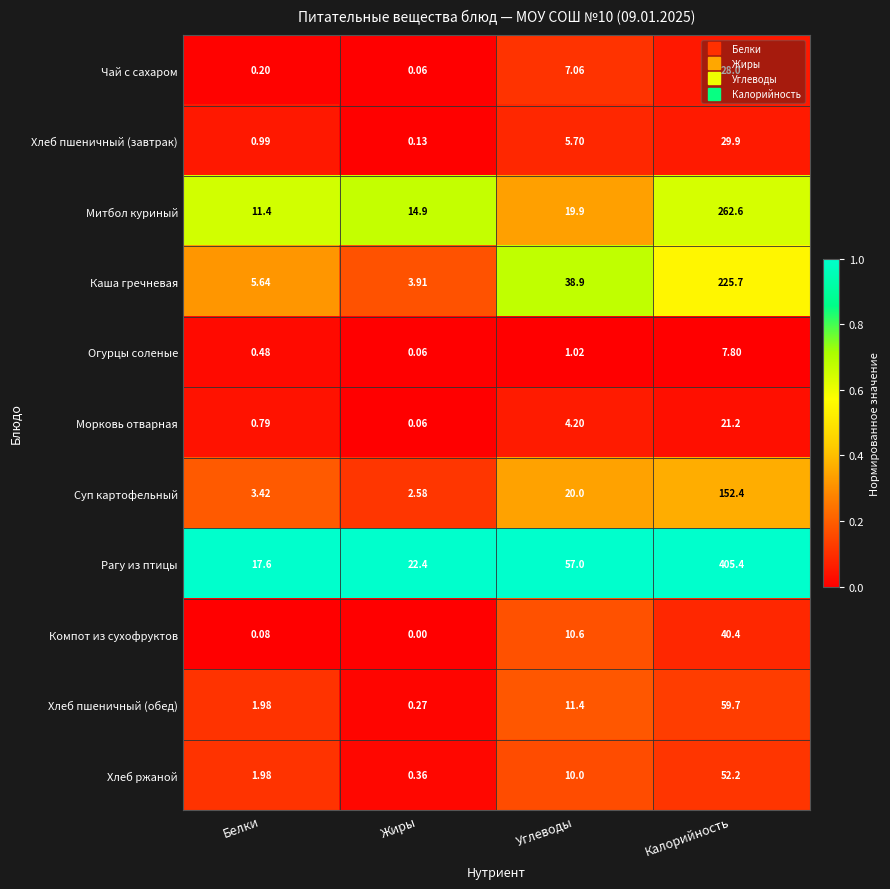

How many series are shown in this chart?

11